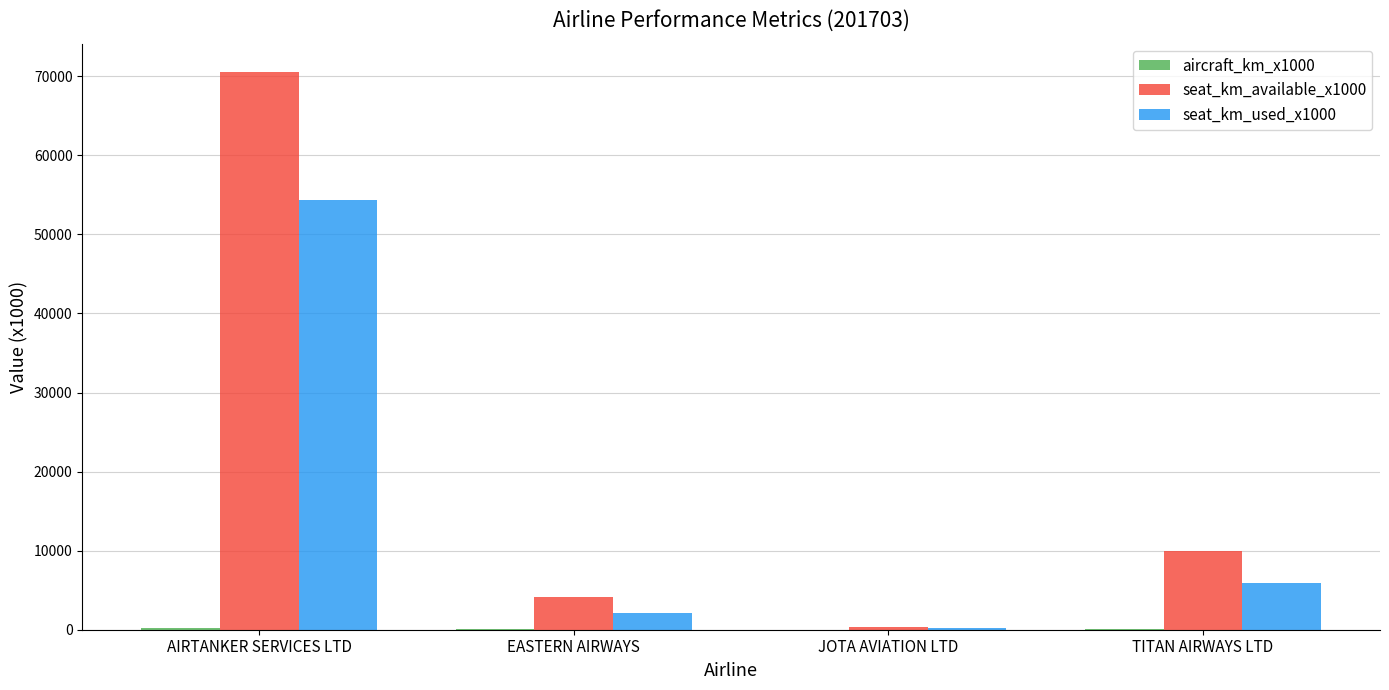

How many series are shown in this chart?

3